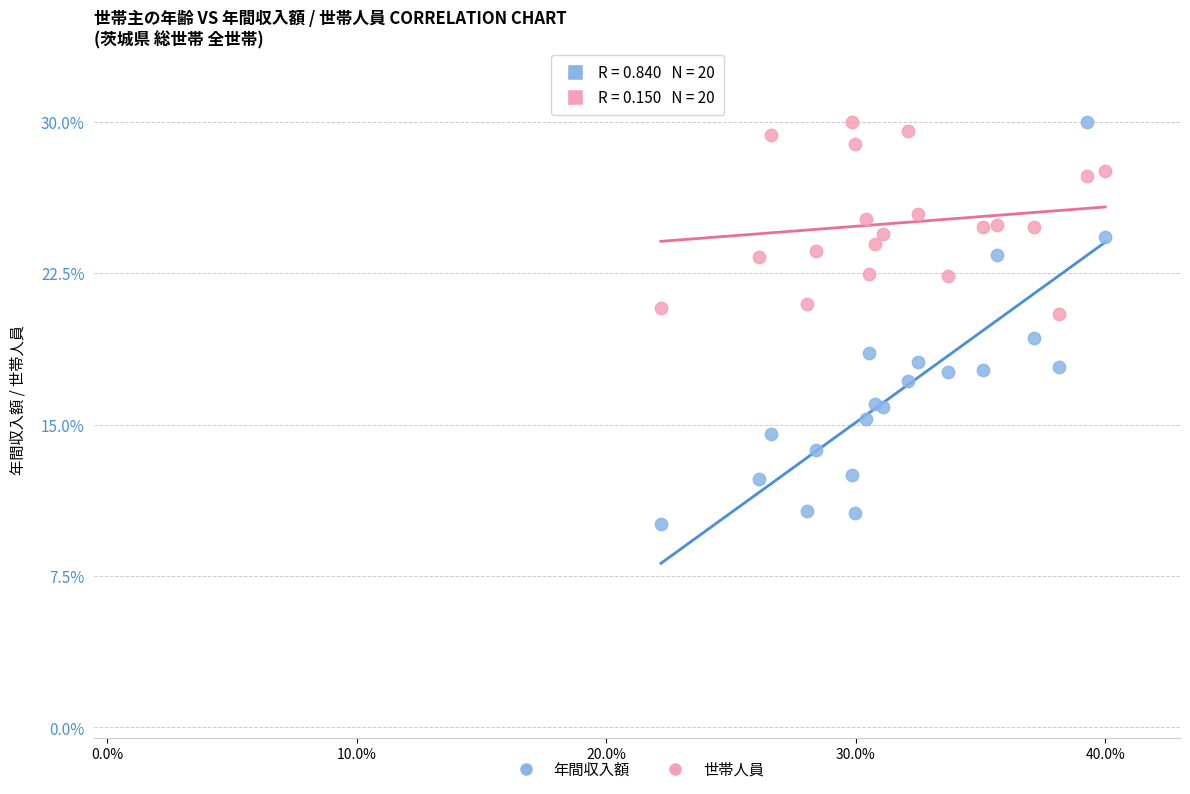

Which series contains the lowest Y value?

年間収入額